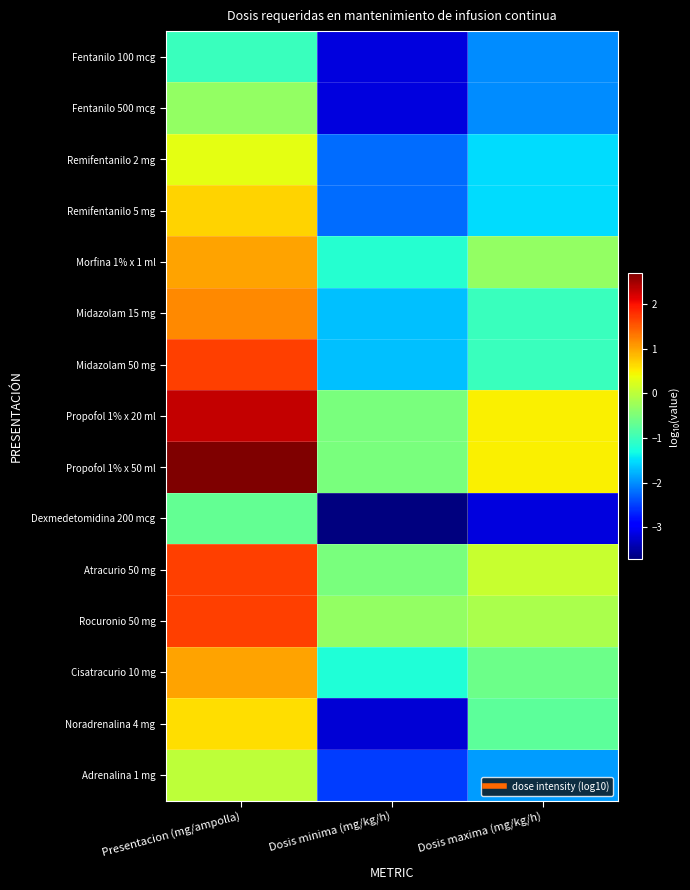

List the series in order of their peak value, highest first.

Propofol 1% x 50 ml, Propofol 1% x 20 ml, Midazolam 50 mg, Atracurio 50 mg, Rocuronio 50 mg, Midazolam 15 mg, Morfina 1% x 1 ml, Cisatracurio 10 mg, Remifentanilo 5 mg, Noradrenalina 4 mg, Remifentanilo 2 mg, Adrenalina 1 mg, Fentanilo 500 mcg, Dexmedetomidina 200 mcg, Fentanilo 100 mcg